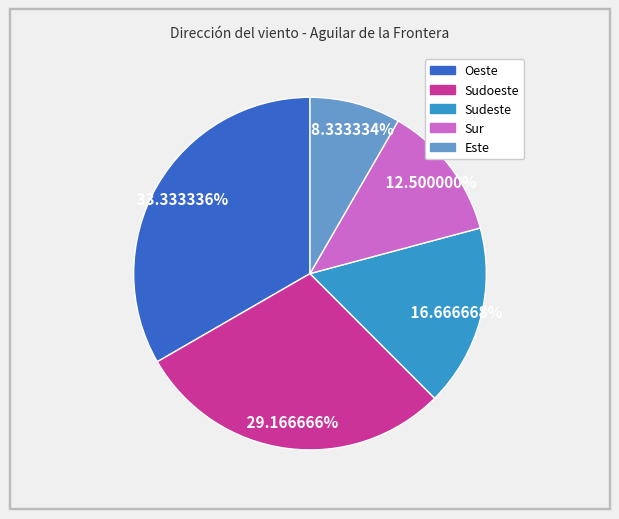

Is there any slice that represents more than half of the pie?

No